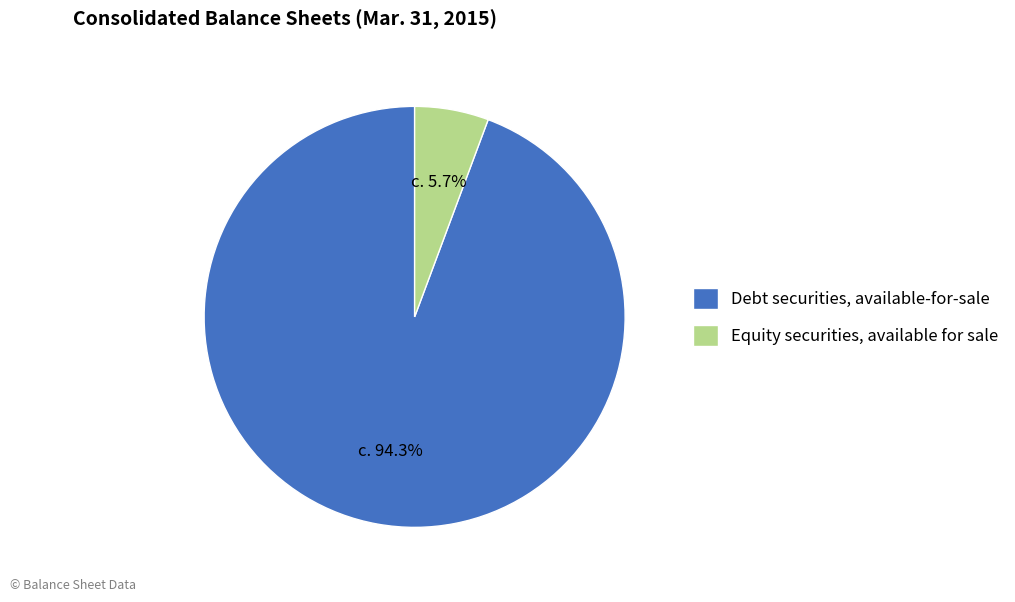

What percentage is NOT represented by Debt securities, available-for-sale?

5.7%